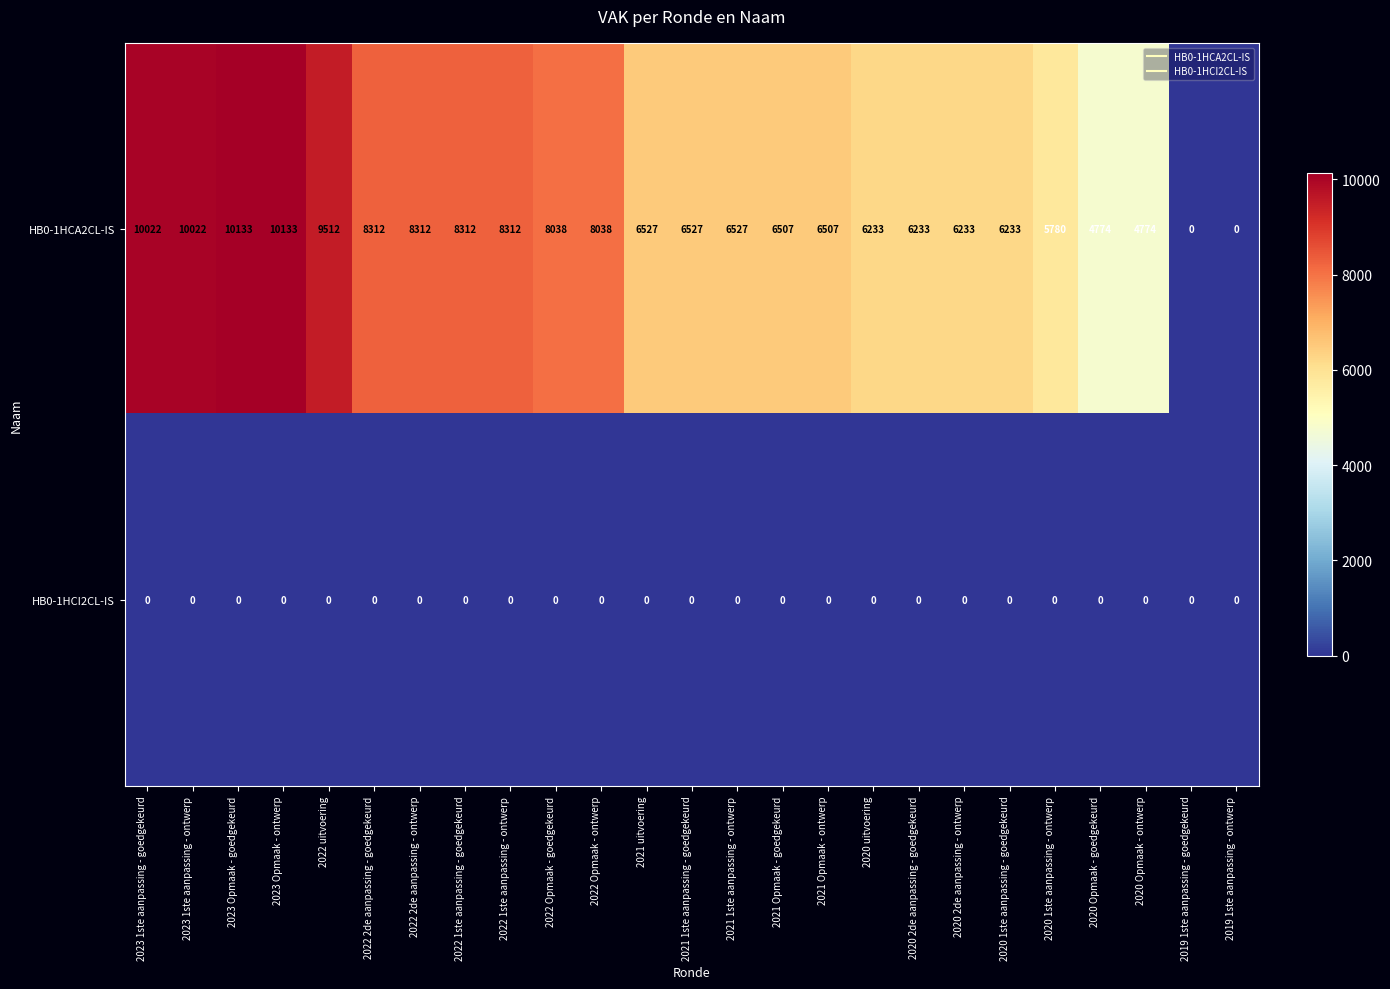

Which series has the largest total across all categories?

HB0-1HCA2CL-IS